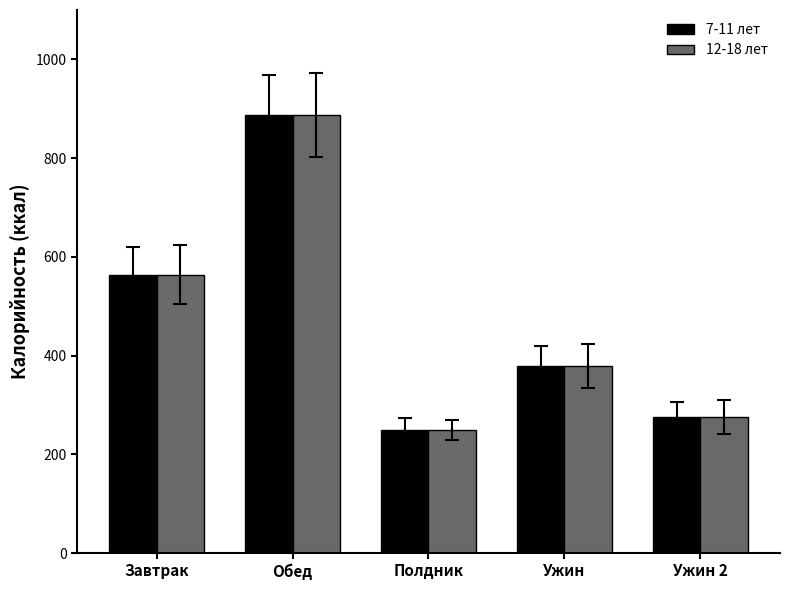

At how many categories does at least one series exceed 350?

3